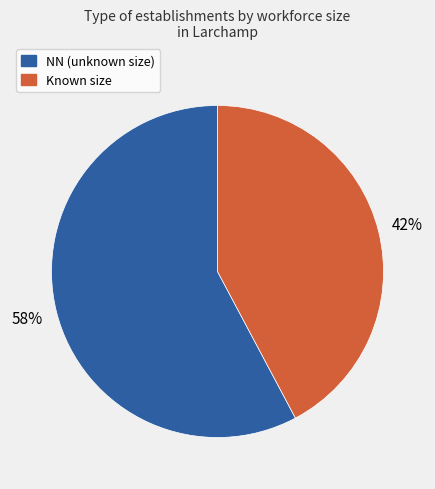

To the nearest percent, what is the average slice percentage?

50%